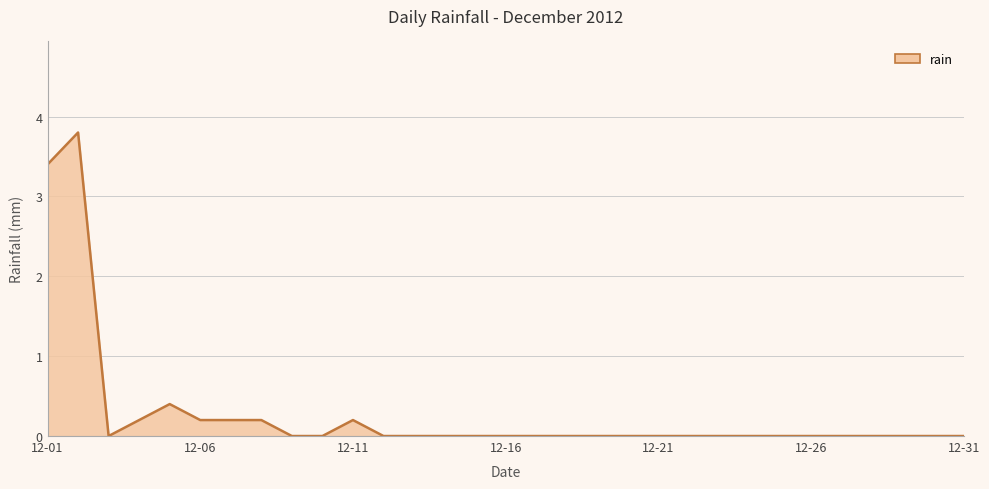

What is the maximum value shown in the chart?

3.8